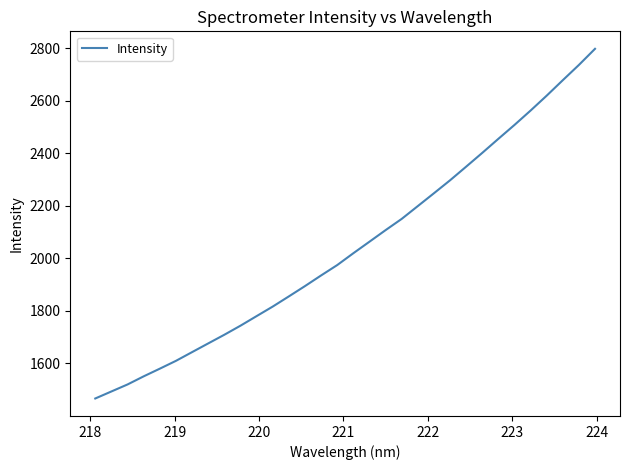

Count the number of values greater than 2019.

16